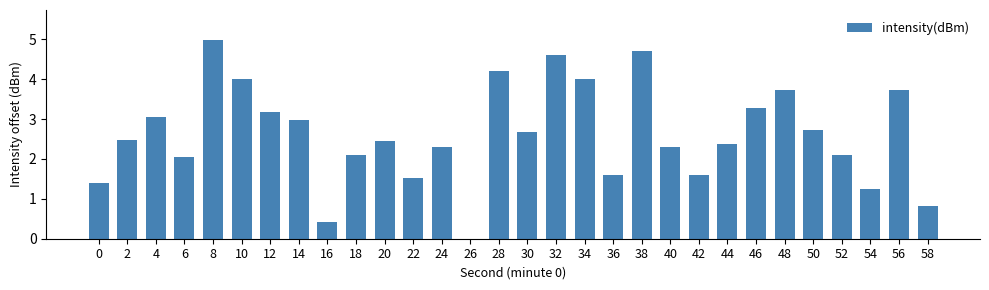

The value at 50 is 1.0. True or false?

False